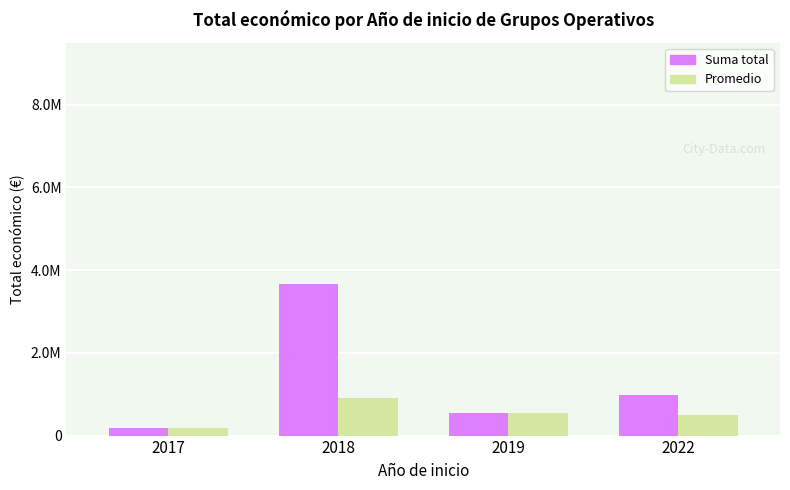

Does the chart contain stacked bars?

No